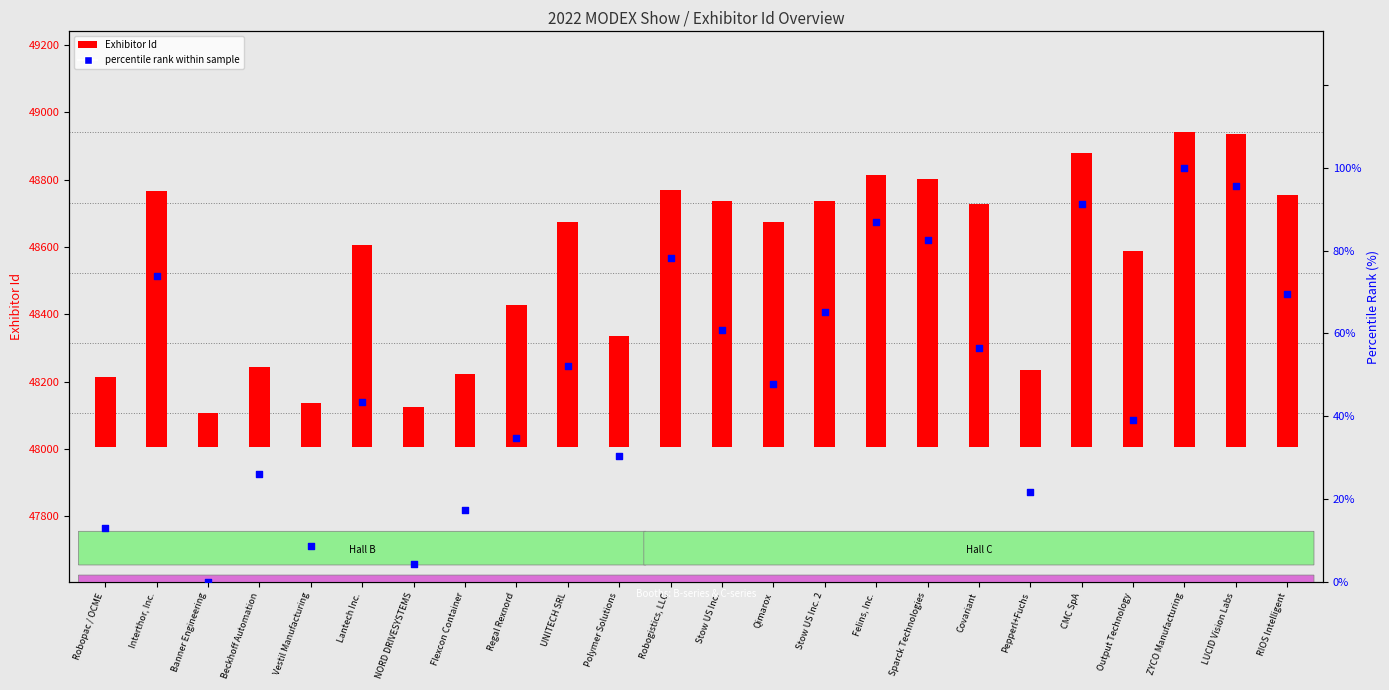

Which series has the largest total across all categories?

Exhibitor Id (count)